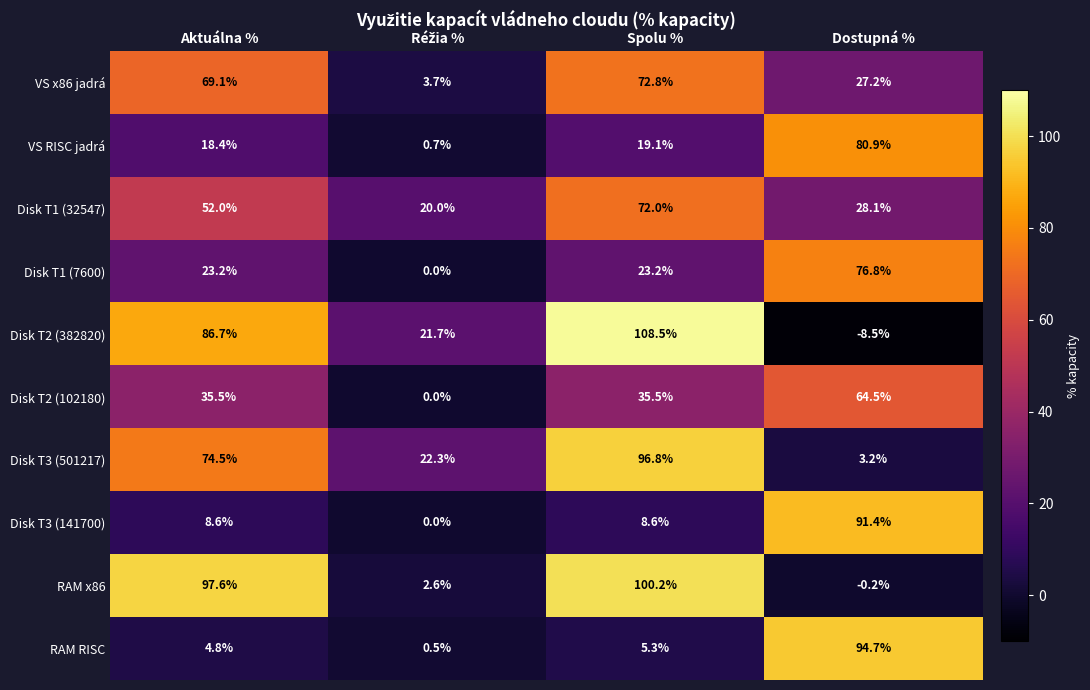

At Dostupná %, list the series in order from largest to smallest.

RAM RISC, Disk T3 (141700), VS RISC jadrá, Disk T1 (7600), Disk T2 (102180), Disk T1 (32547), VS x86 jadrá, Disk T3 (501217), RAM x86, Disk T2 (382820)